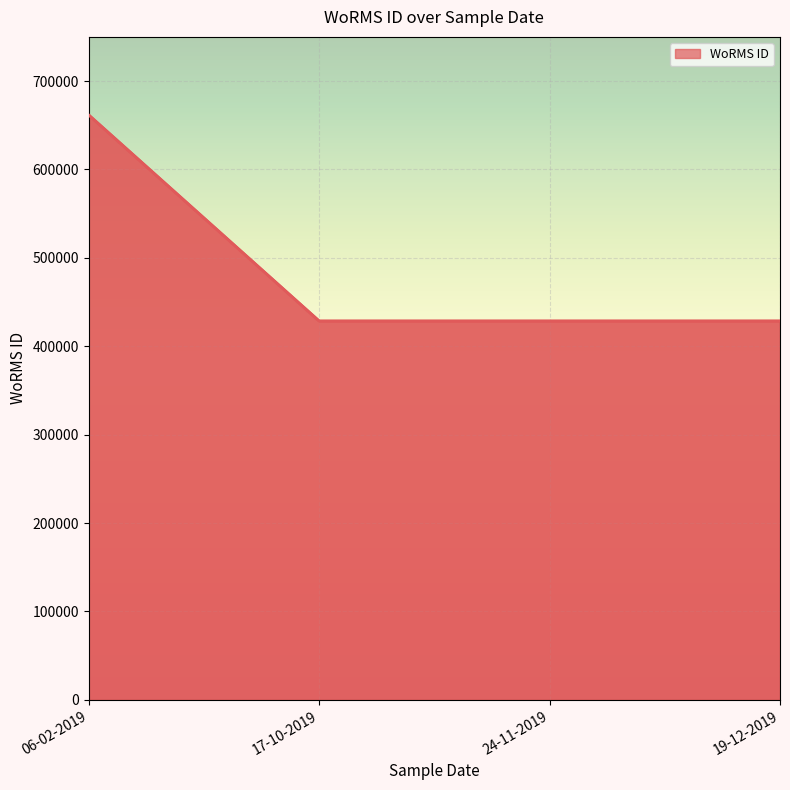

What is the difference between the maximum and second lowest values?

233037